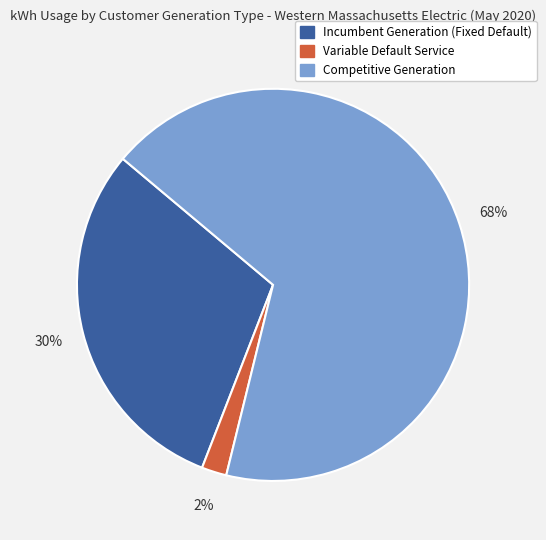

The Variable Default Service slice represents 2% of the pie. True or false?

True